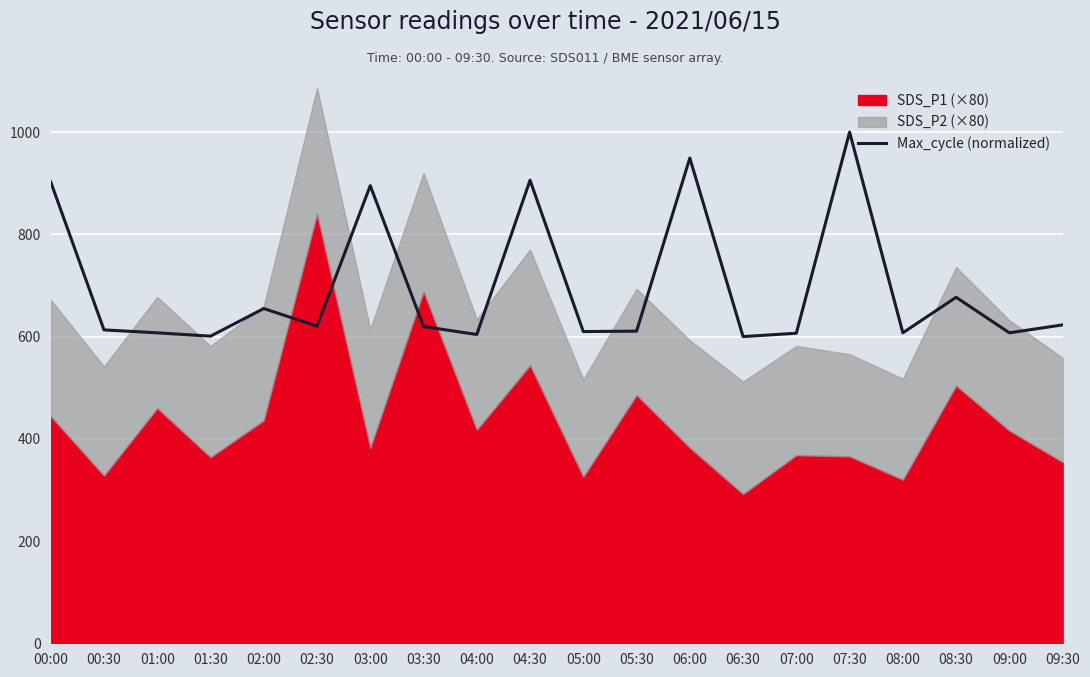

The Max_cycle (normalized) series shows 464.6 at 03:00. True or false?

False